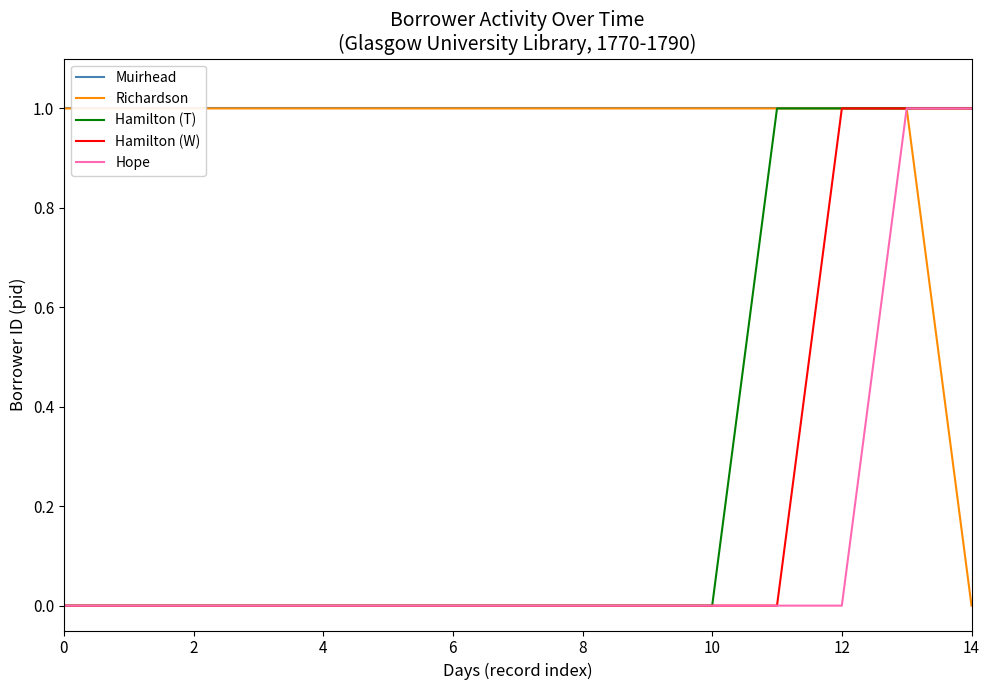

The Hope series shows 1 at 14. True or false?

True